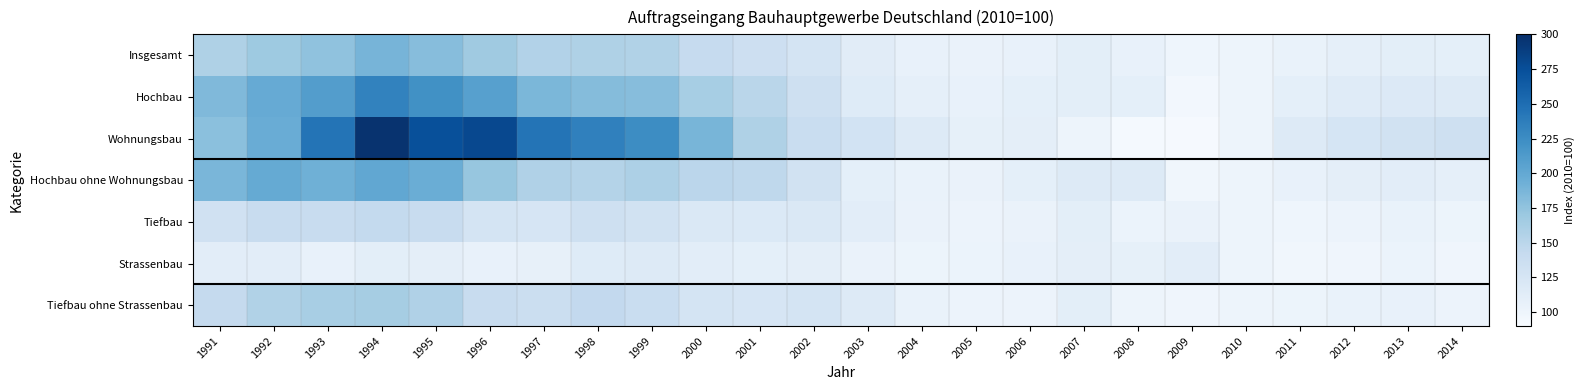

How many series are shown in this chart?

7